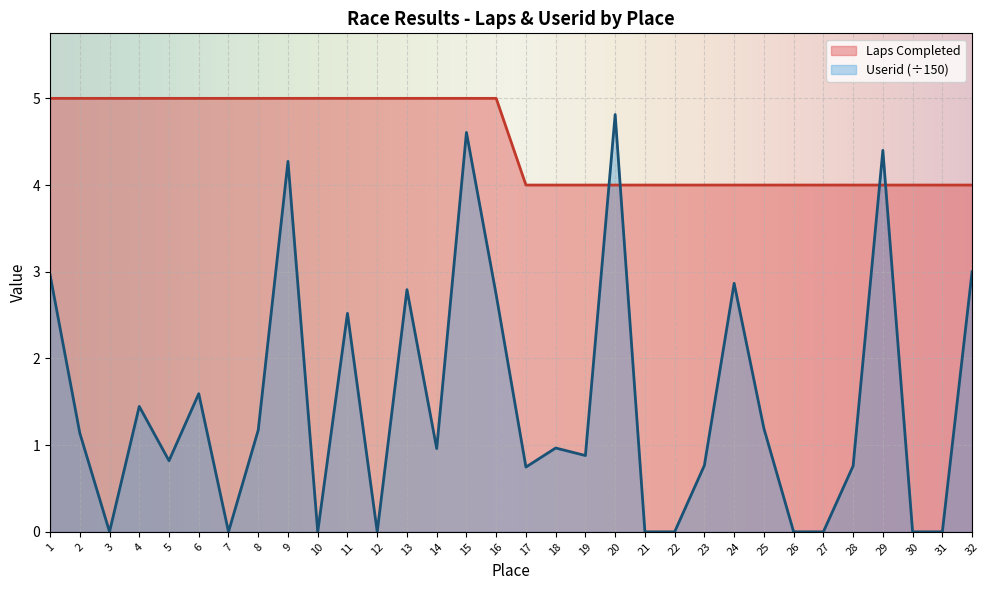

At which label is Userid closest to 2?

6